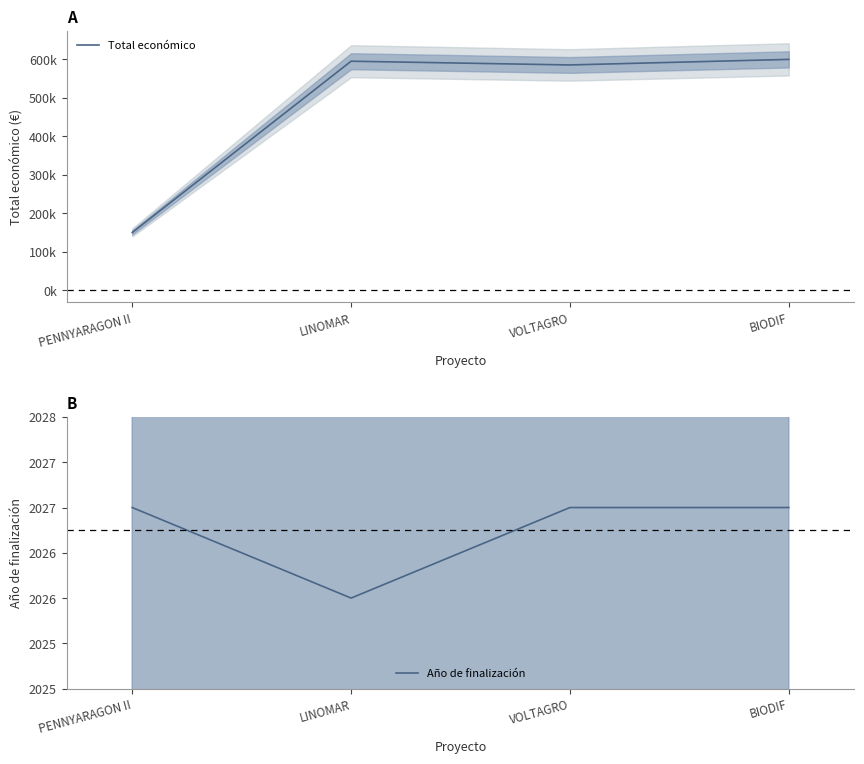

Is this an area chart (filled region under the line)?

No